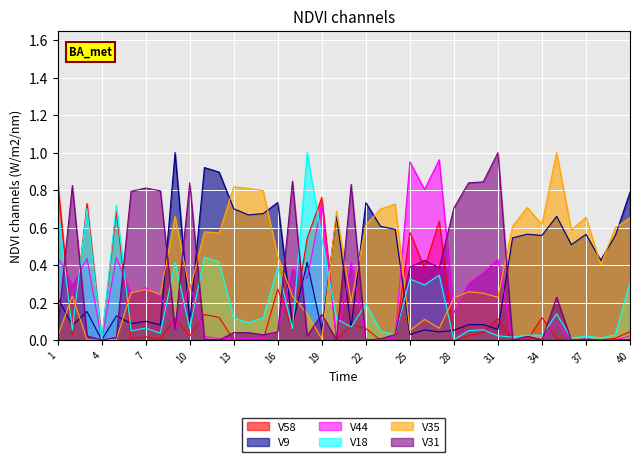

Which series ends up on top after the final intersection of V44 and V9?

V9